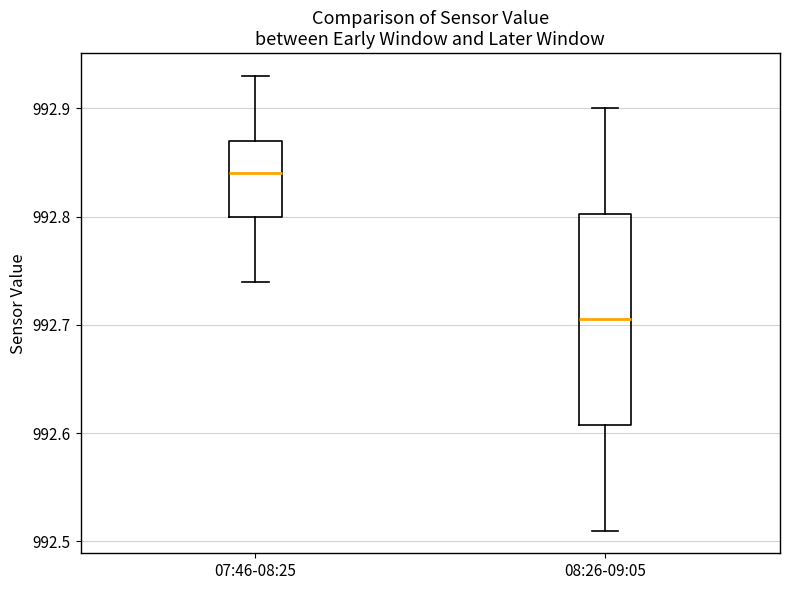

Where is the lower edge of the box for 08:26-09:05 on the y-axis? The values are not printed on the chart, so give them approximately, as read against the axis.

992.61